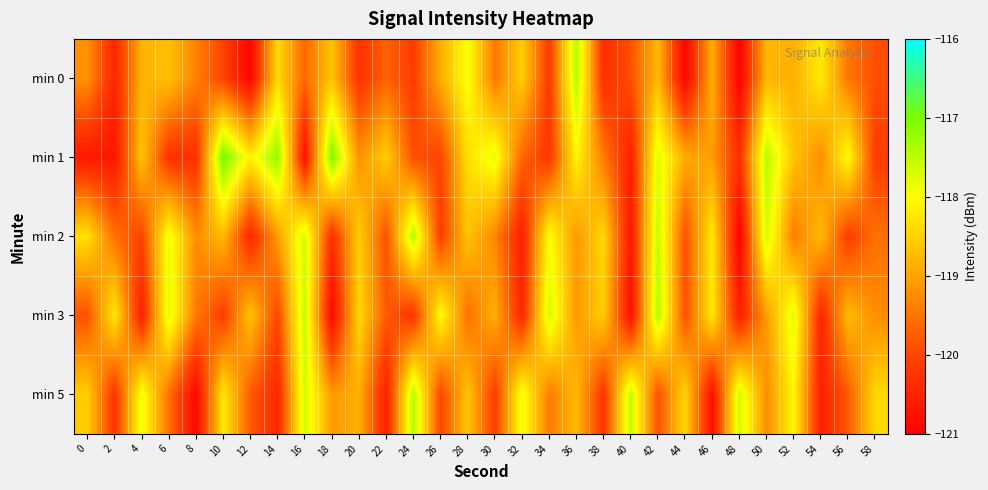

List the series in order of their peak value, highest first.

min 1, min 2, min 3, min 5, min 0